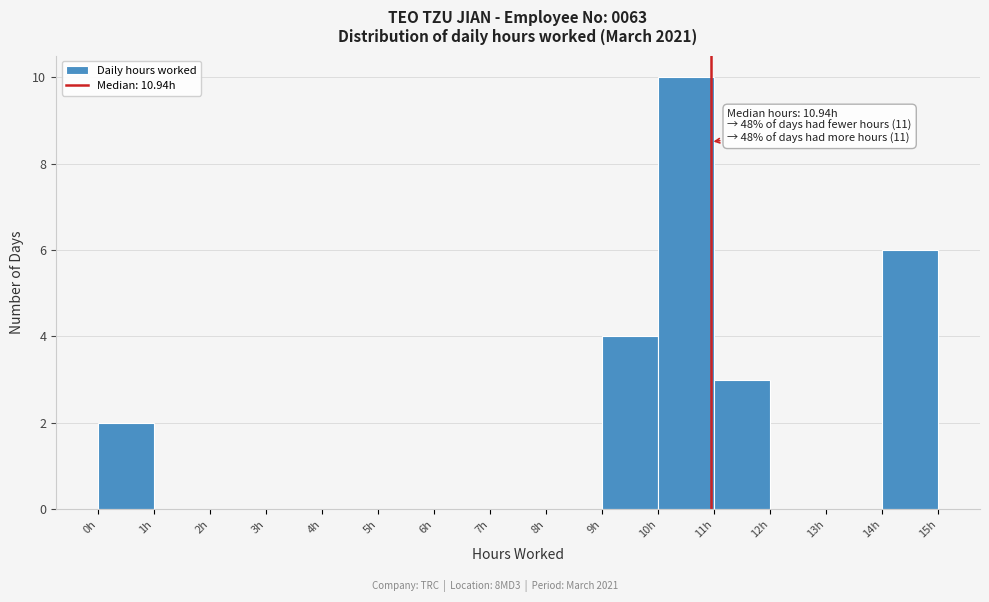

Which range on the x-axis has the tallest bar?

10 to 11